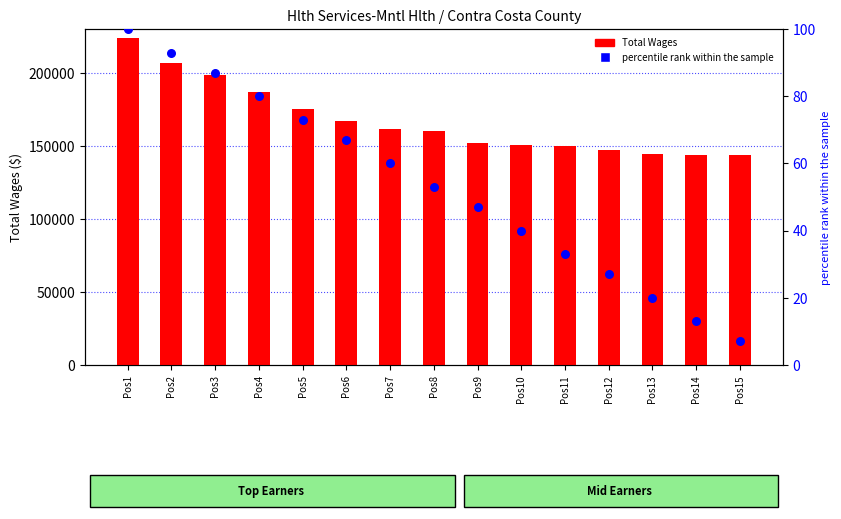

What is the total value across all series at Pos1?

224258